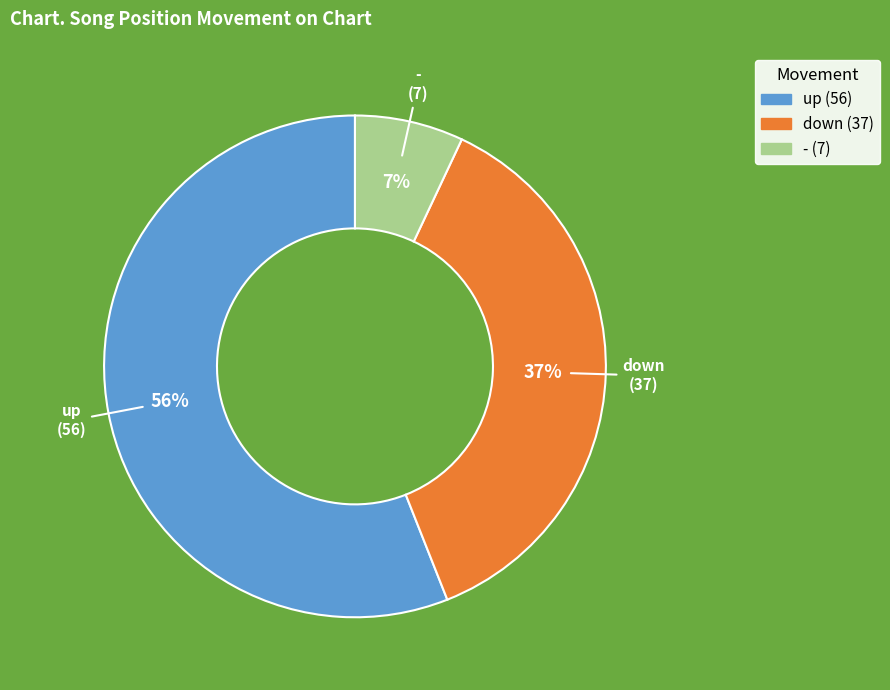

Combined, do down and - account for over 50%?

No